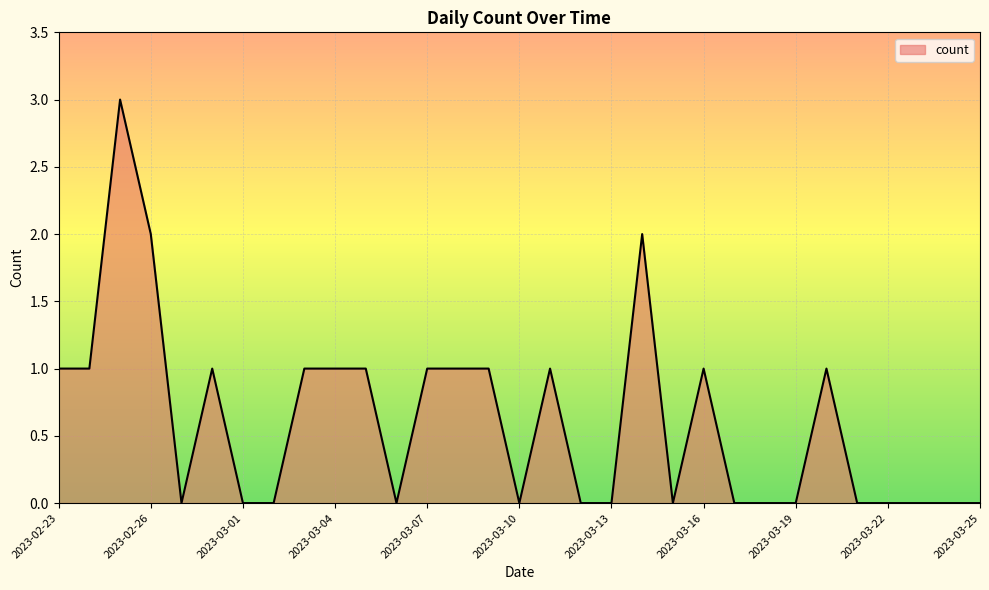

What is the maximum value shown in the chart?

3